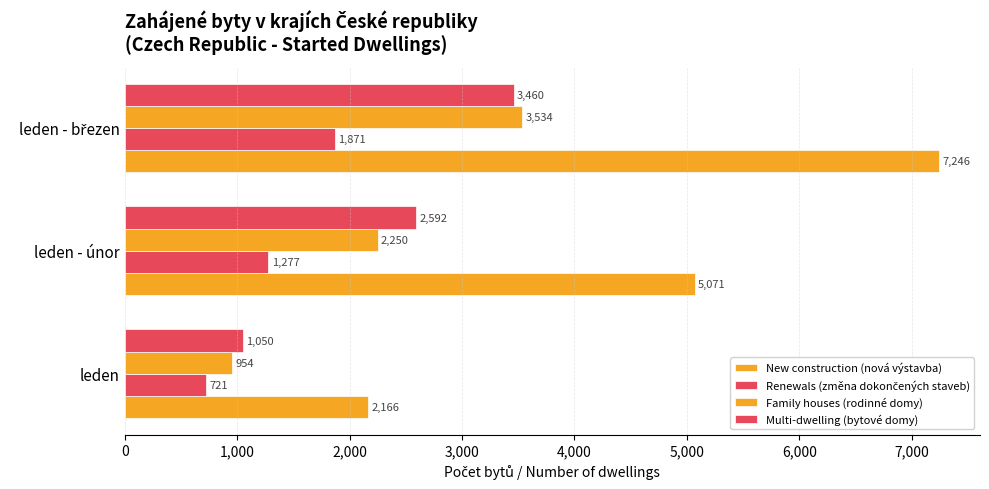

How many groups of bars are there?

3